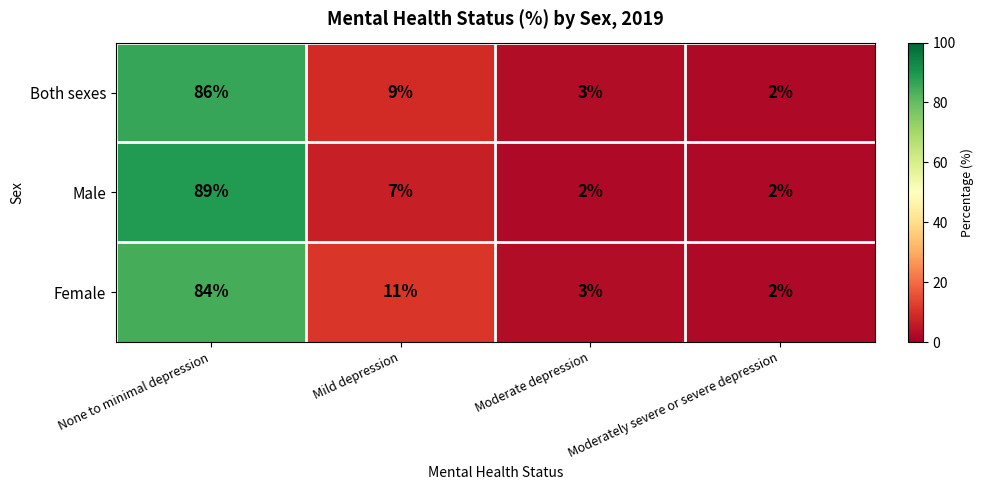

What is the maximum value for Female?

84